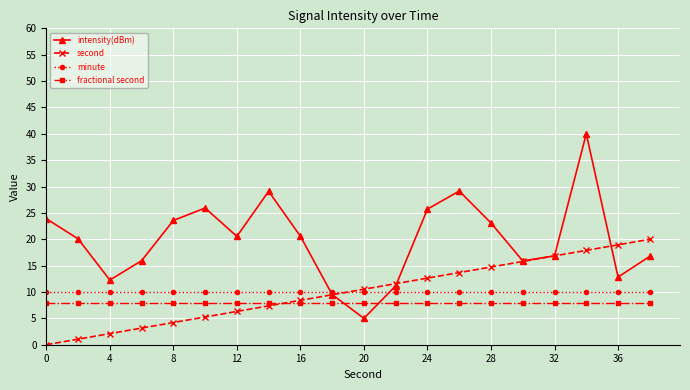

Which series has the widest spread of values?

intensity(dBm)